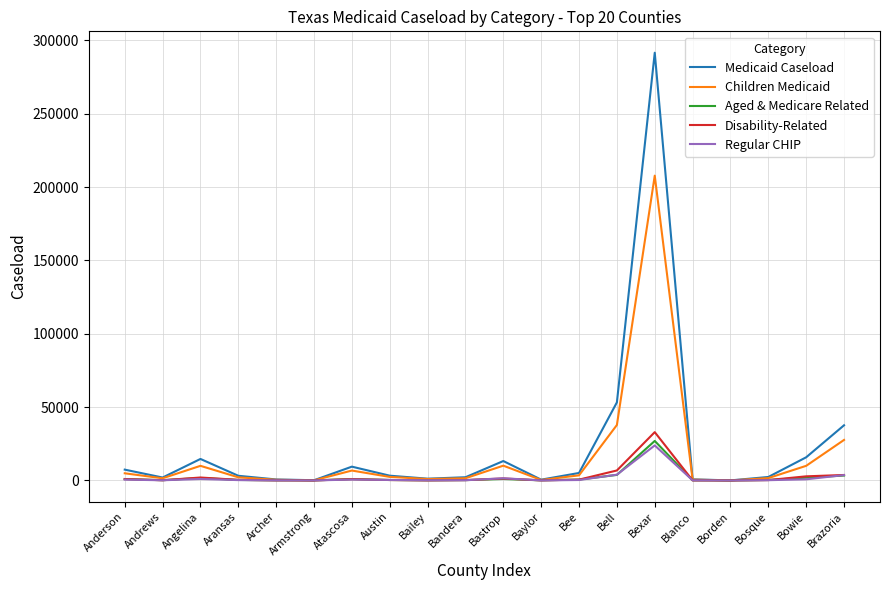

Is it true that Disability-Related equals 902.8 at Atascosa?

True